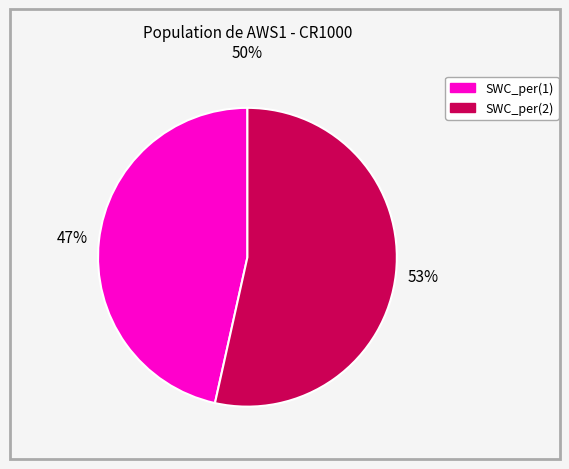

The SWC_per(1) slice represents 32% of the pie. True or false?

False